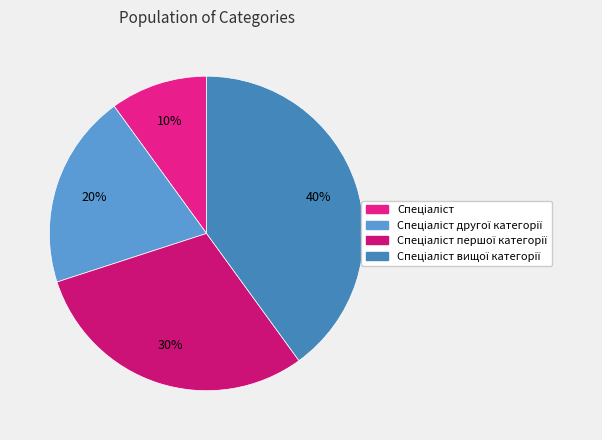

Rank the categories by value from lowest to highest.

Спеціаліст, Спеціаліст другої категорії, Спеціаліст першої категорії, Спеціаліст вищої категорії